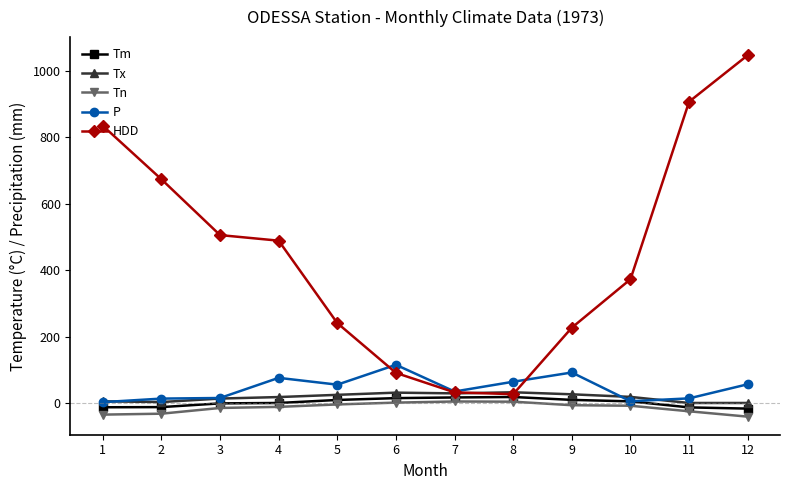

True or false: Tm and Tx cross at least once.

False